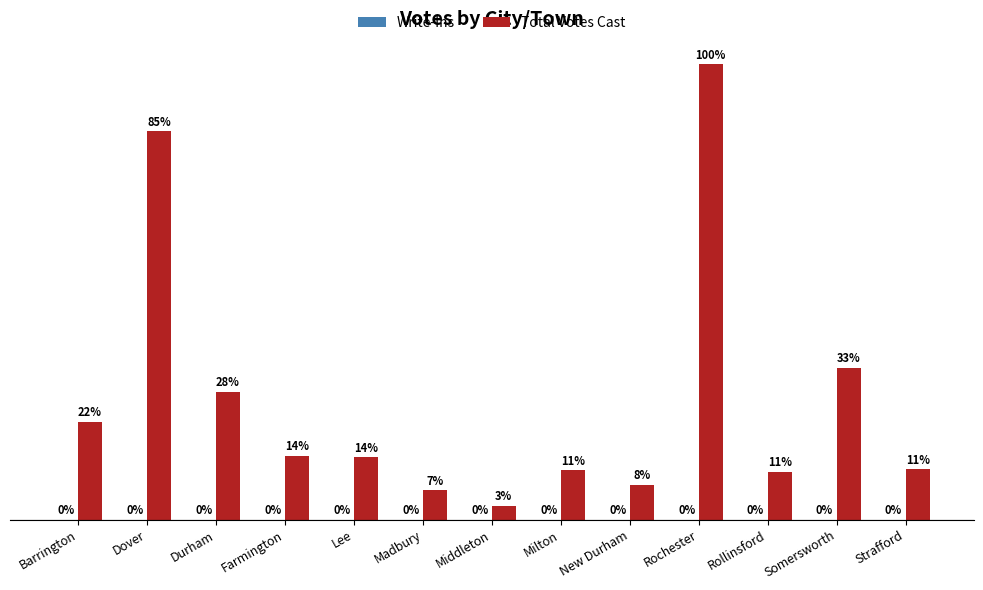

What position from the left is Madbury?

6